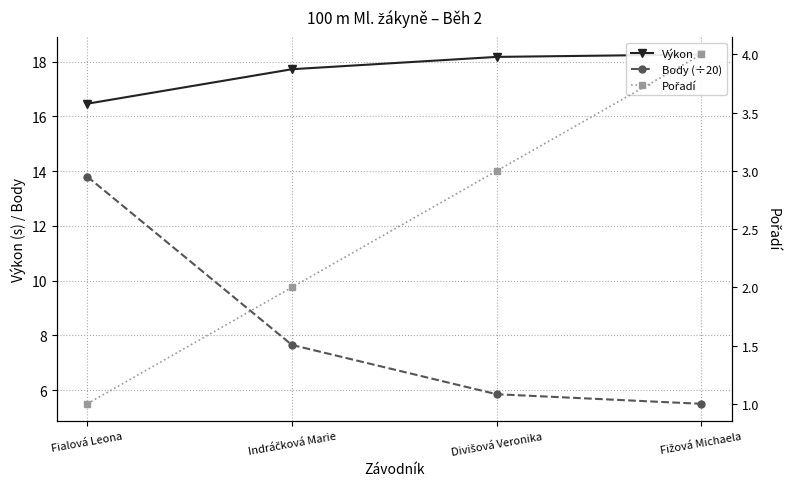

Is it true that Body (÷20) equals 7.7 at Indráčková Marie?

True